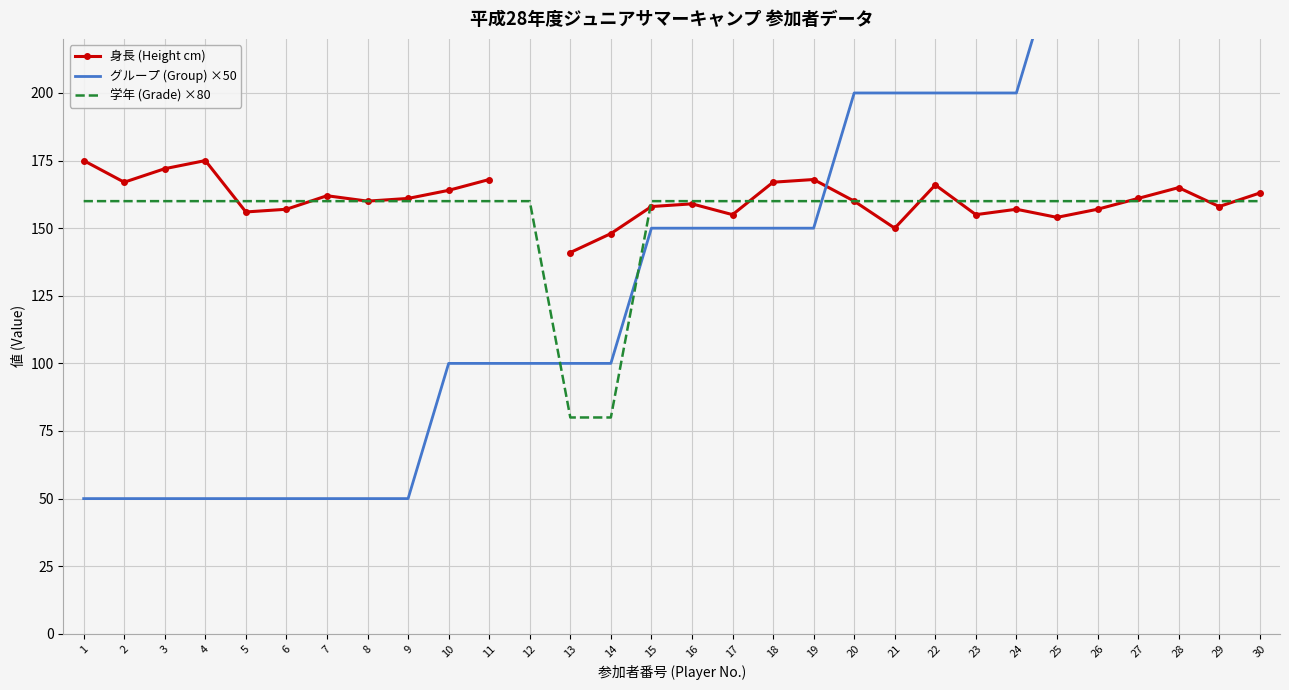

At which category does the chart reach its peak across all series?

29